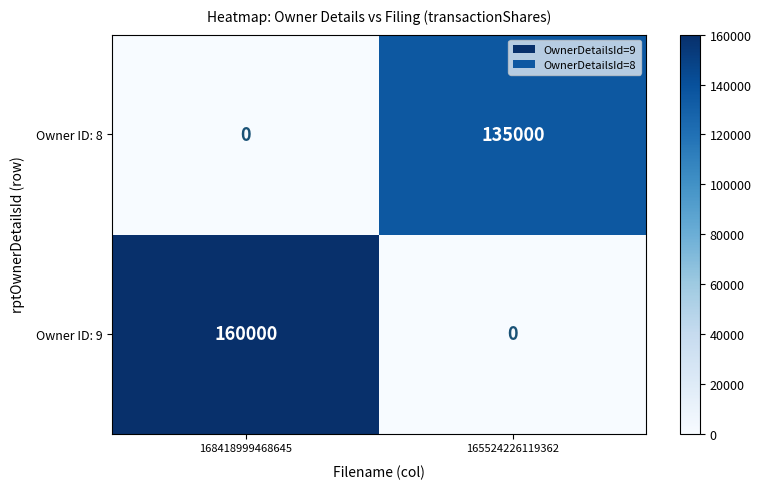

The Owner ID: 8 series shows 0 at 168418999468645. True or false?

True